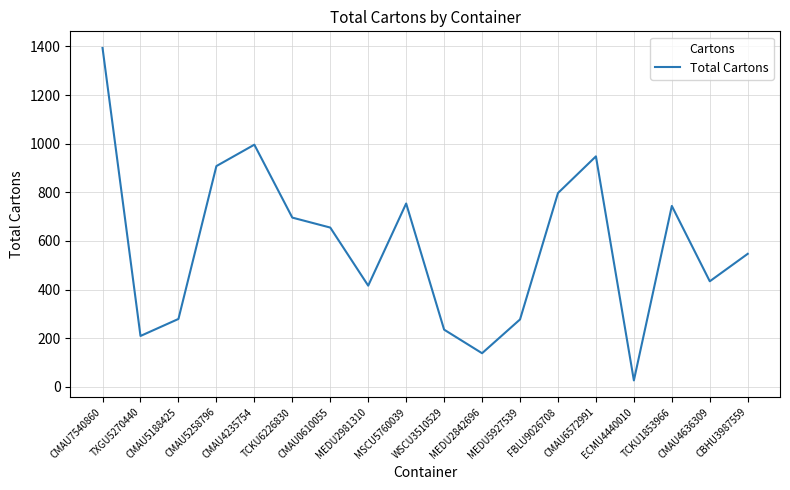

What is the change in value from CMAU4235754 to MSCU5760039?

-242